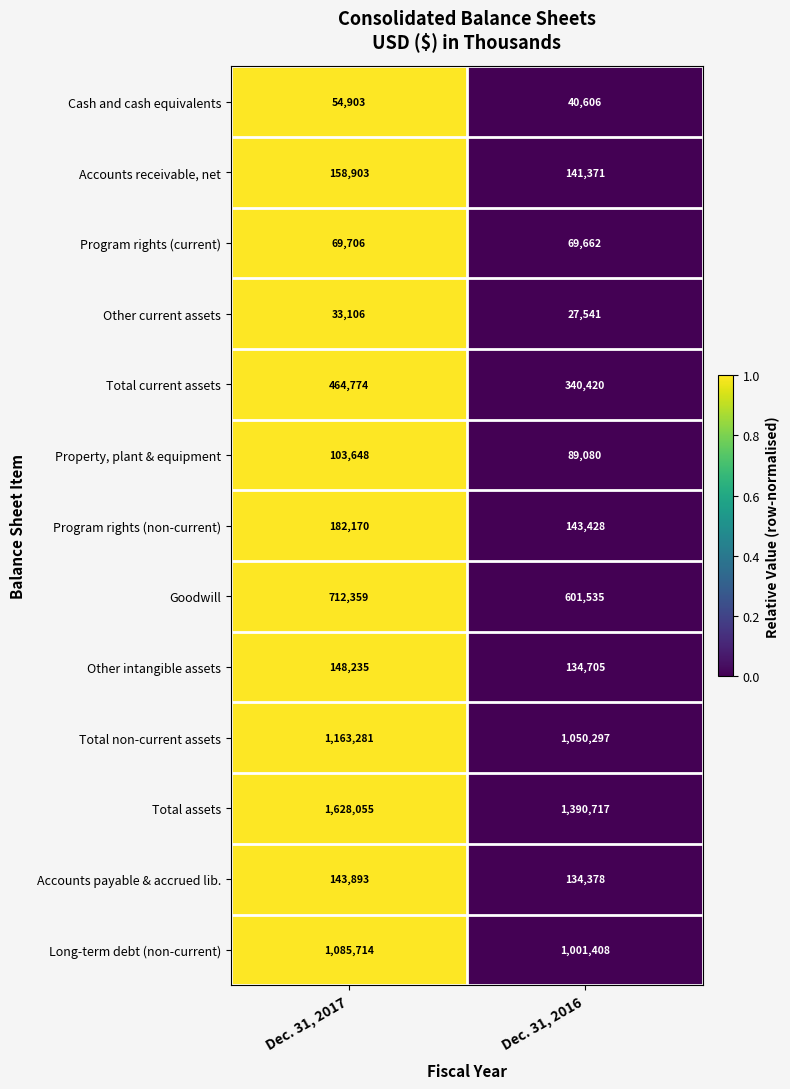

What is the average value of the Other intangible assets series?

141470